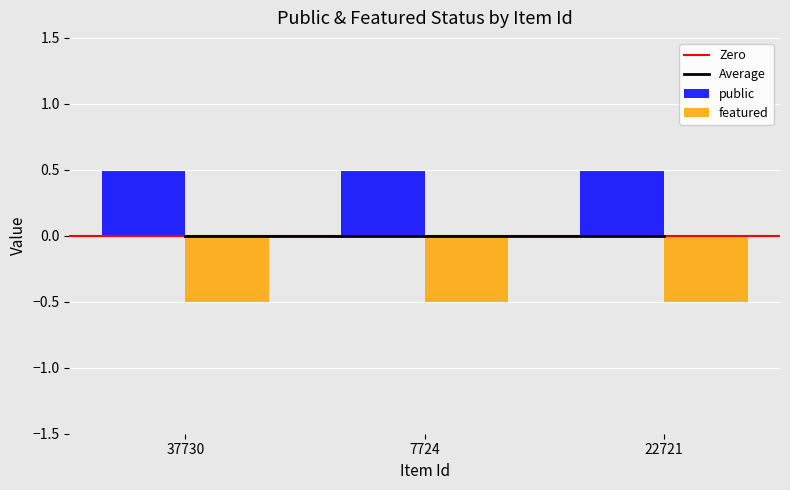

Is it true that public equals 0.7 at 37730?

False